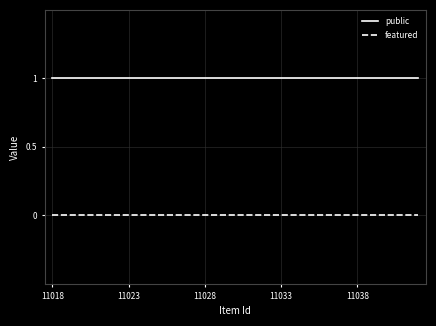

How many categories are shown in the chart?

25